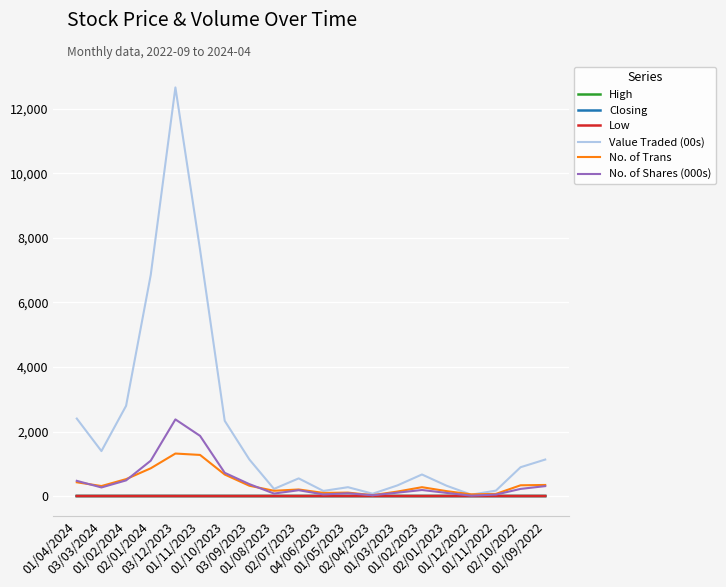

What is the greatest value displayed?

12665.0